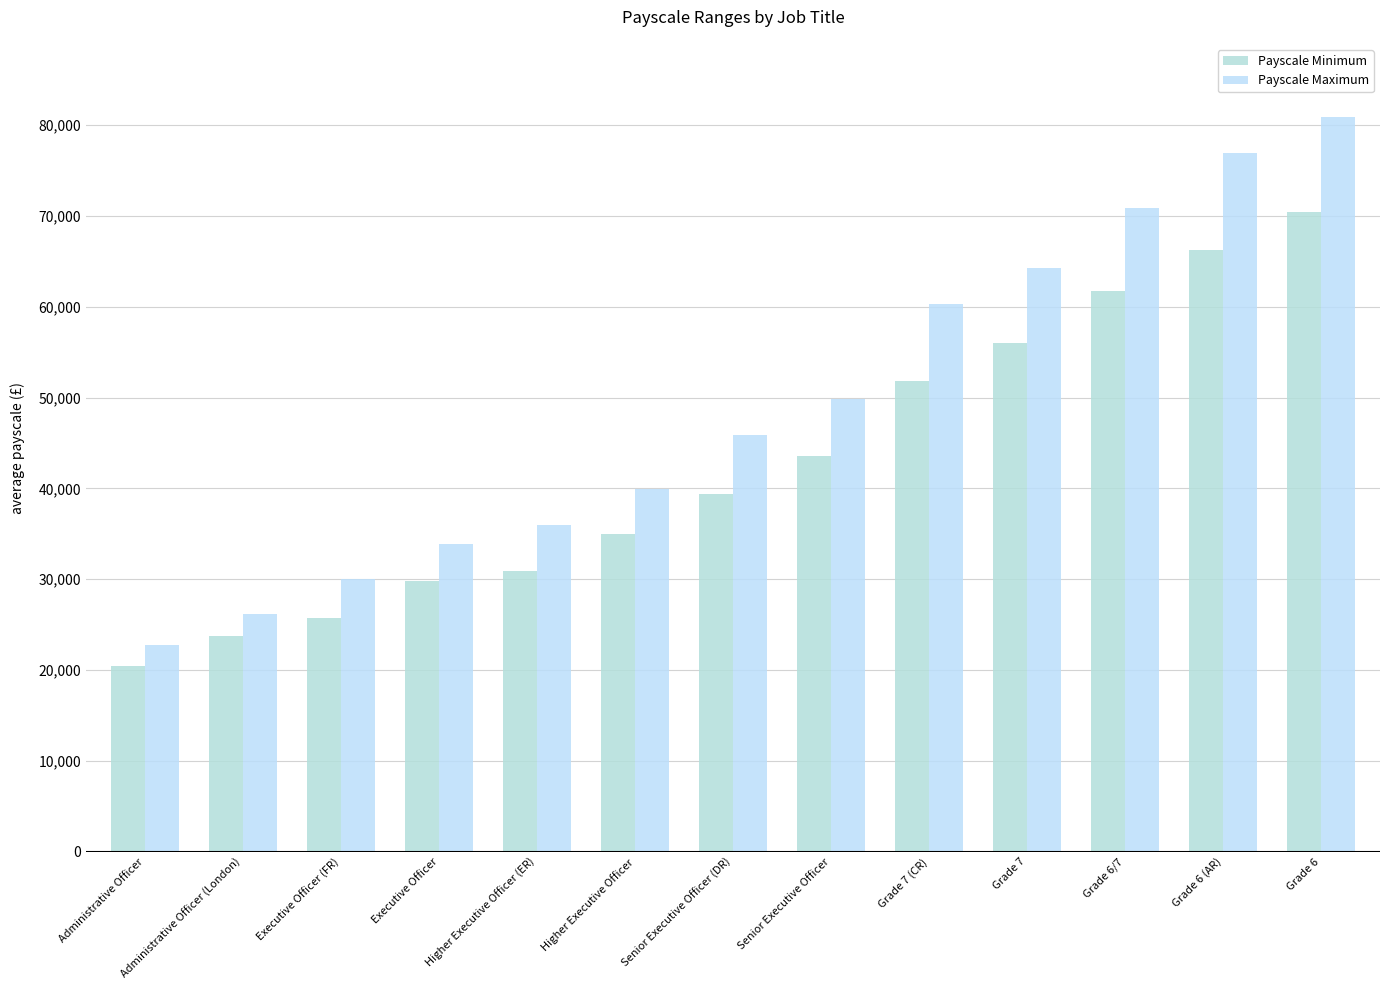

Rank the series by their average value, from lowest to highest.

Payscale Minimum, Payscale Maximum